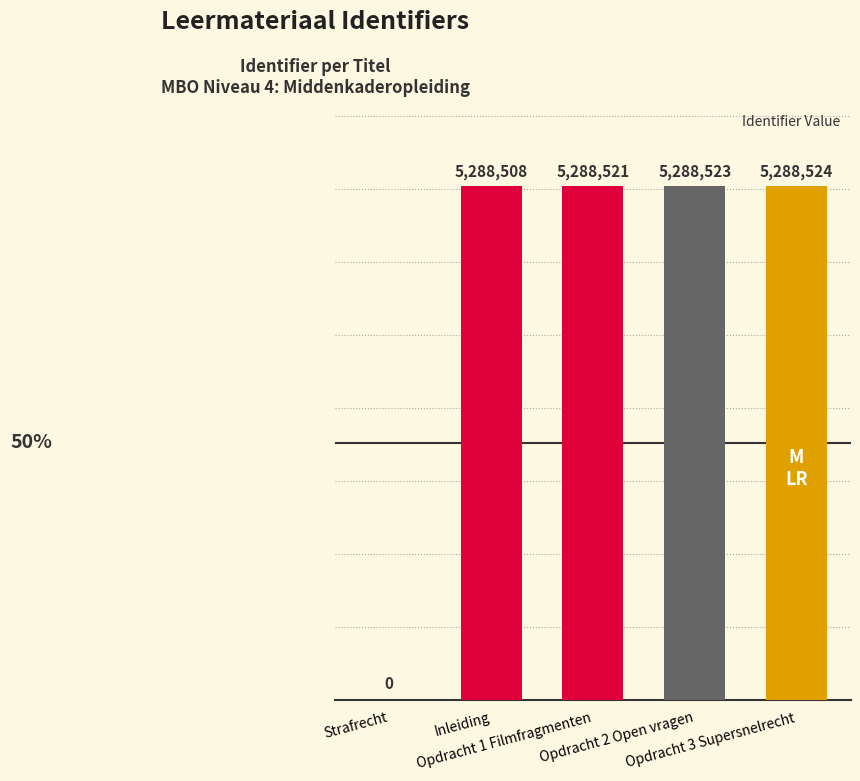

Rank the categories by value from lowest to highest.

Strafrecht, Inleiding, Opdracht 1 Filmfragmenten, Opdracht 2 Open vragen, Opdracht 3 Supersnelrecht